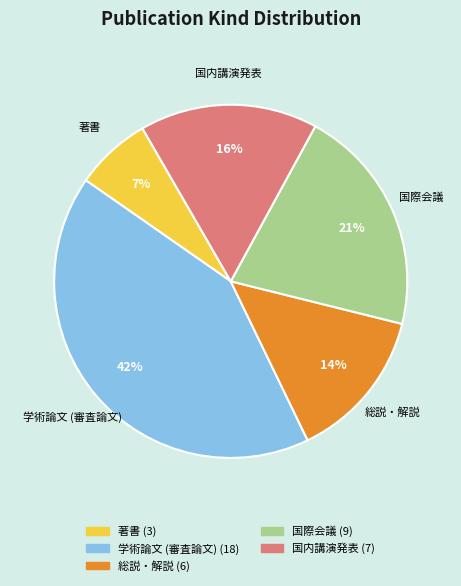

How many segments does this pie chart have?

5